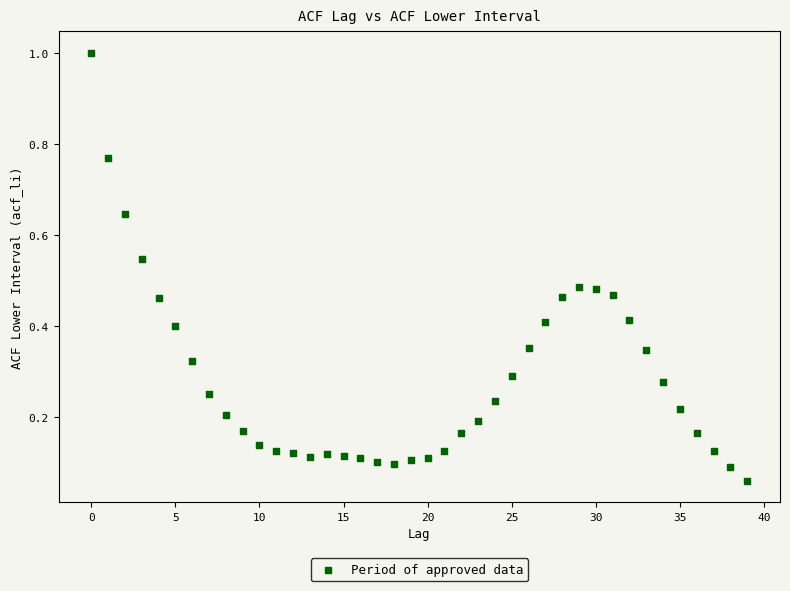

What is the range of Y values (max minus min)?

0.9